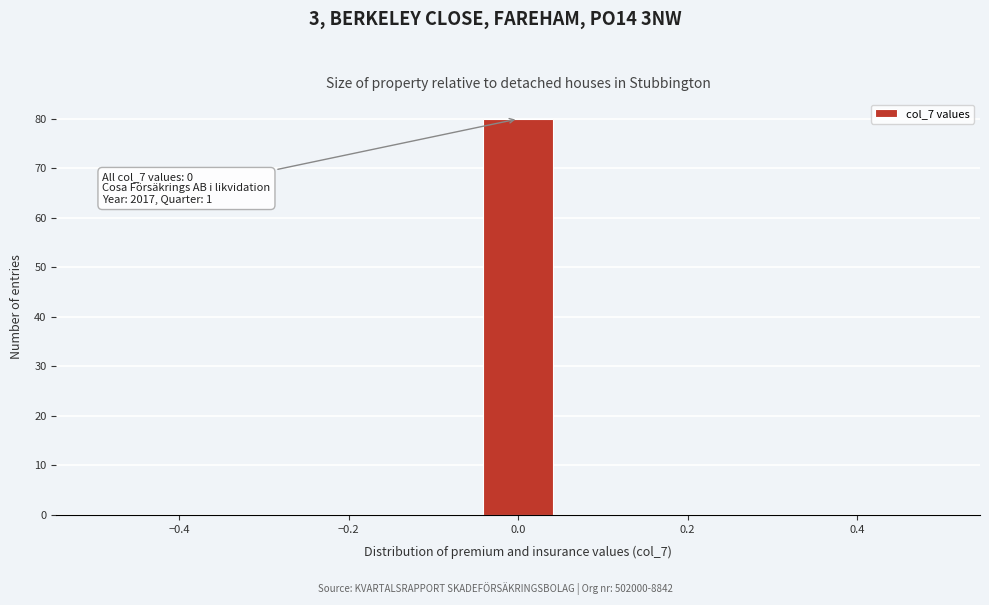

Which range on the x-axis has the tallest bar?

-0.04 to 0.04